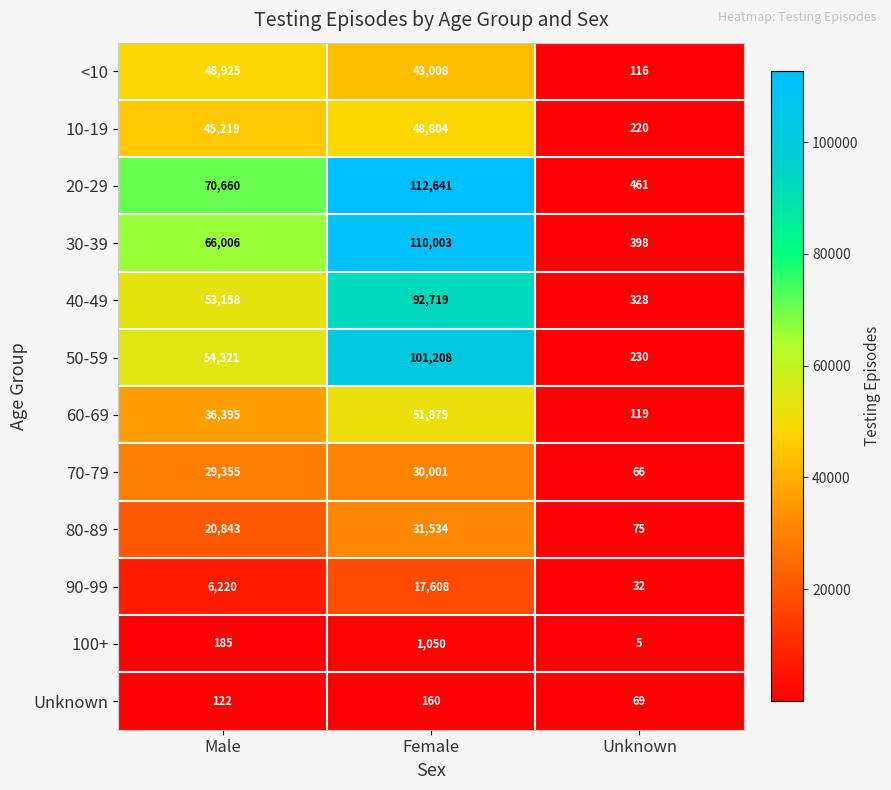

The value of 20-29 at Female is 112641. True or false?

True